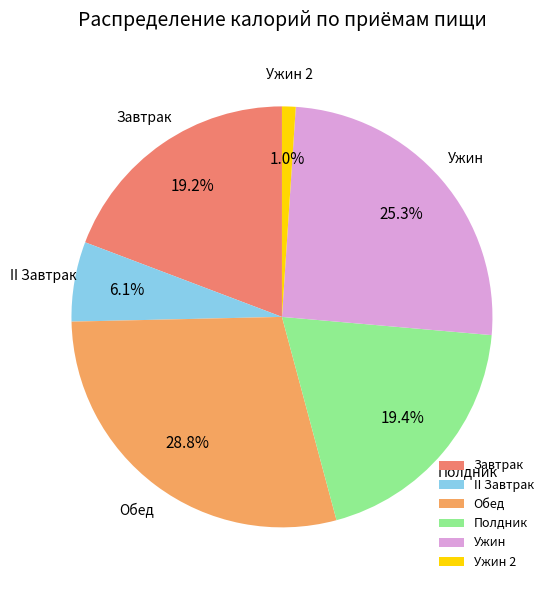

To the nearest percent, what is the average slice percentage?

17%